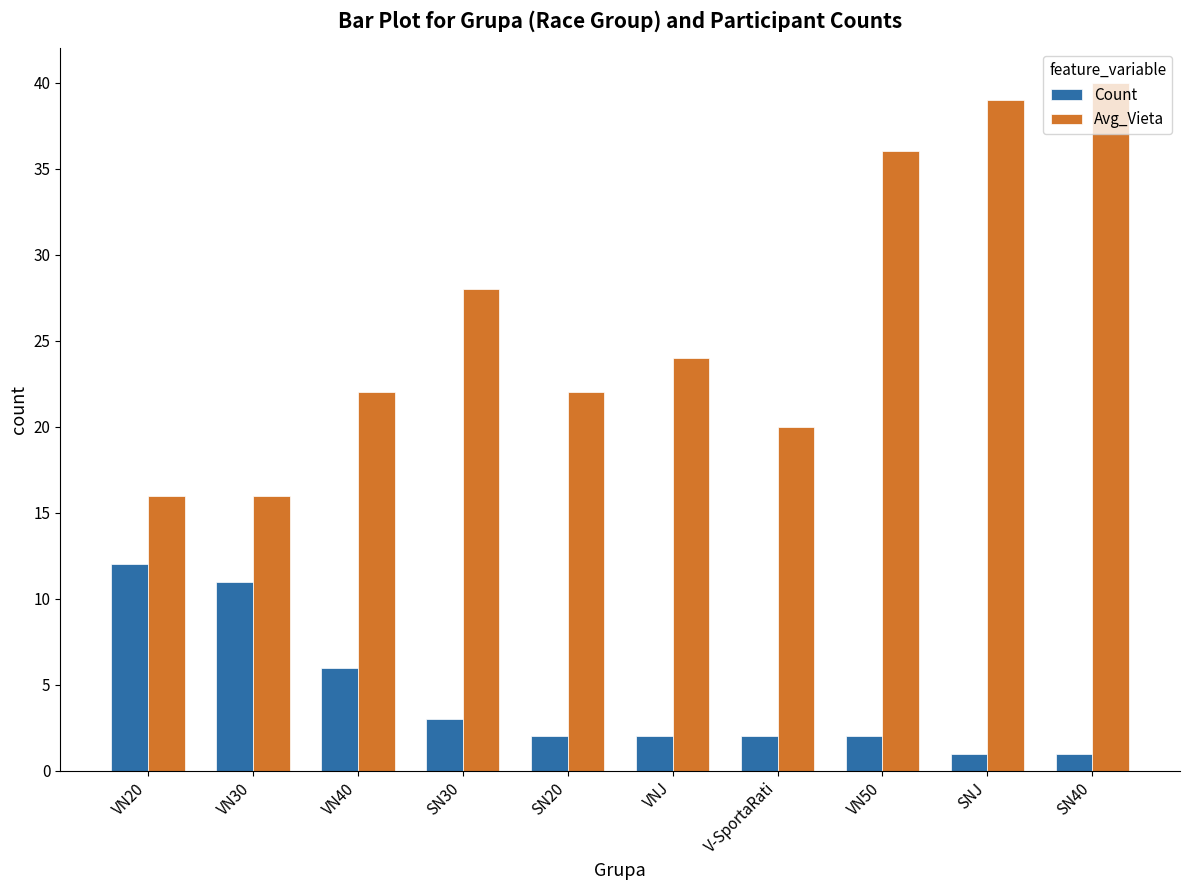

What position from the left is VN40?

3